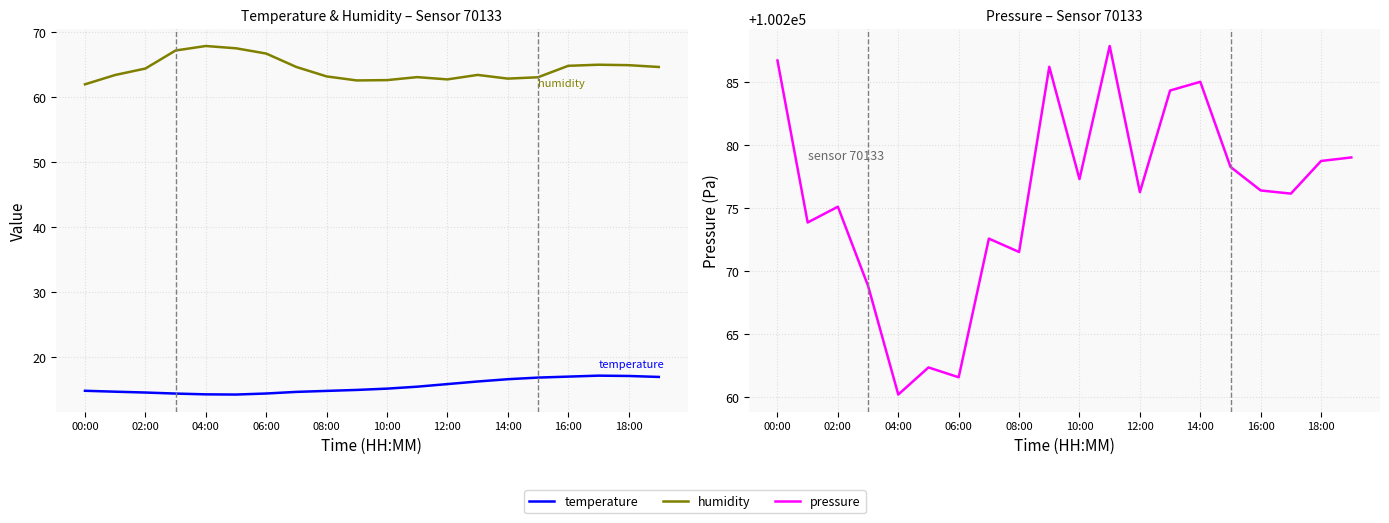

What is the minimum value shown in the chart?

14.2